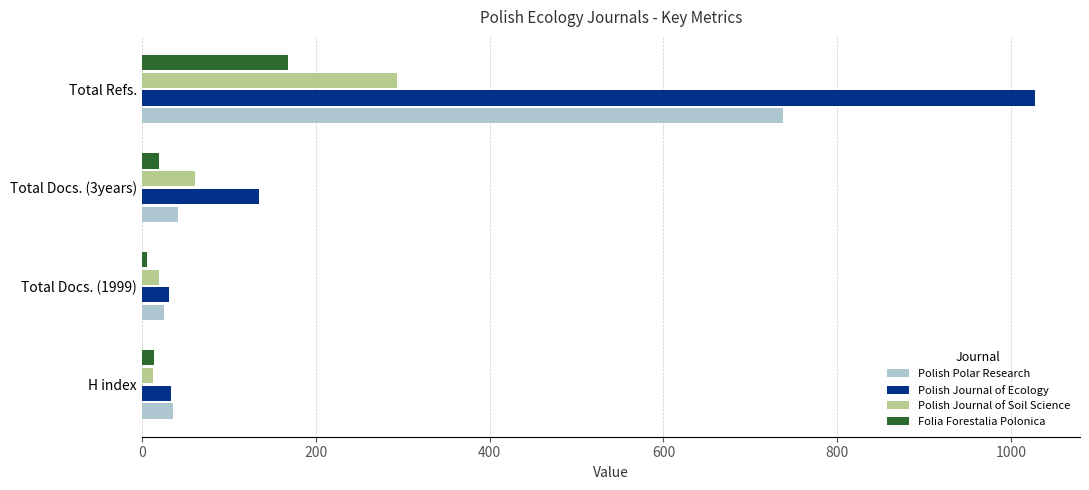

What is the difference between the maximum and minimum values in the Folia Forestalia Polonica series?

162